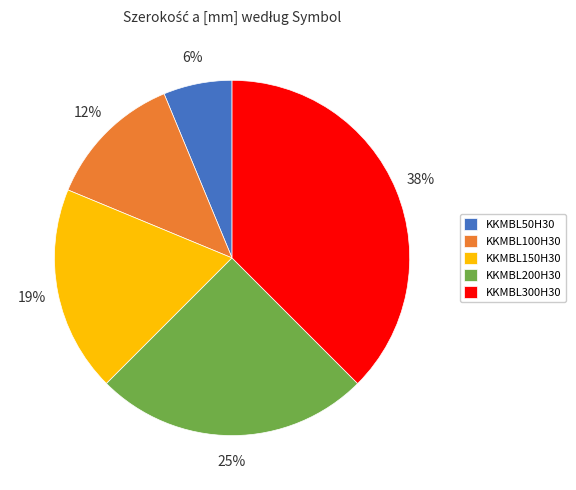

How many segments does this pie chart have?

5